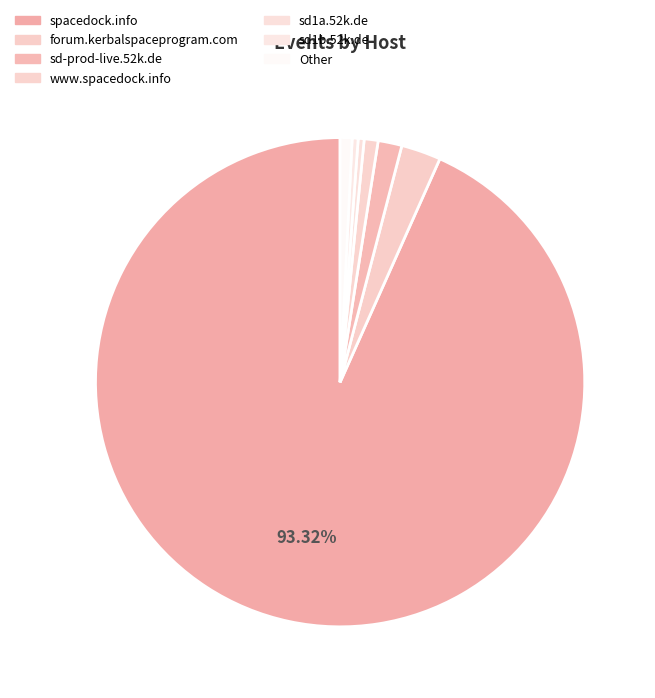

What is the largest slice in the pie chart?

spacedock.info